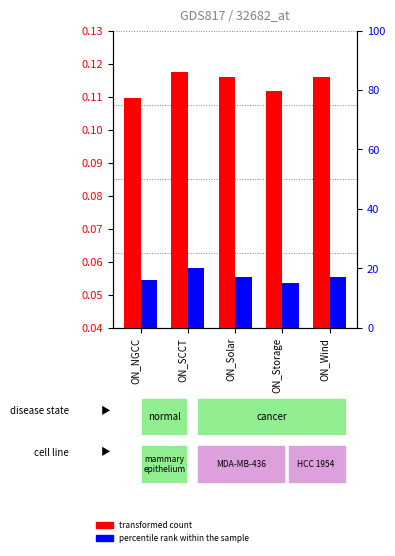

What is the label of the 3rd bar from the left?

ON_Solar